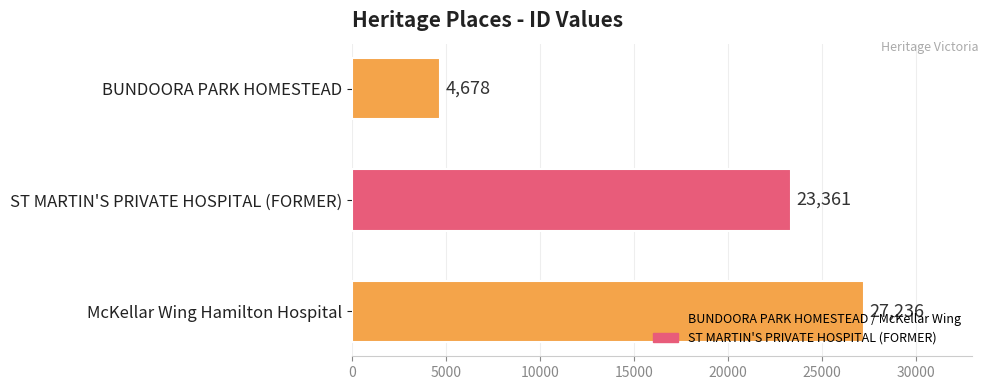

Which category has the lowest value across all series?

BUNDOORA PARK HOMESTEAD